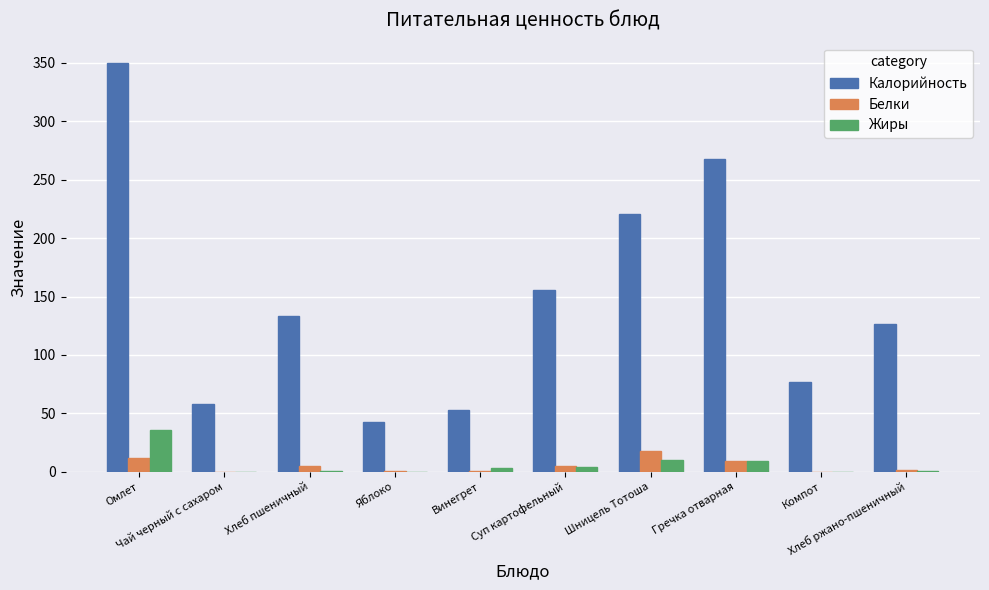

Which series has the largest total across all categories?

Калорийность